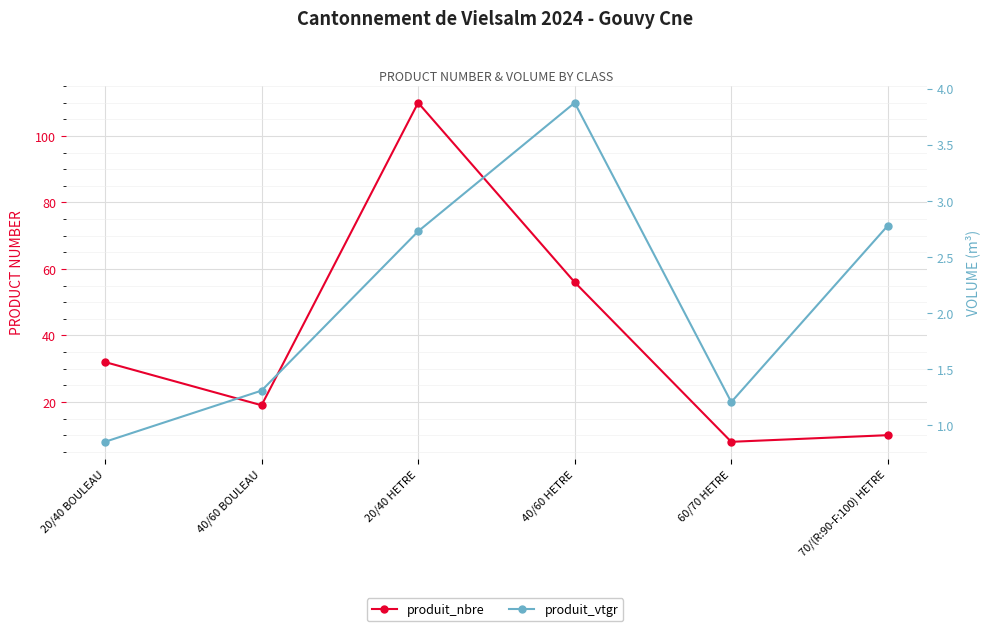

Which series has the largest range (max minus min)?

produit_nbre